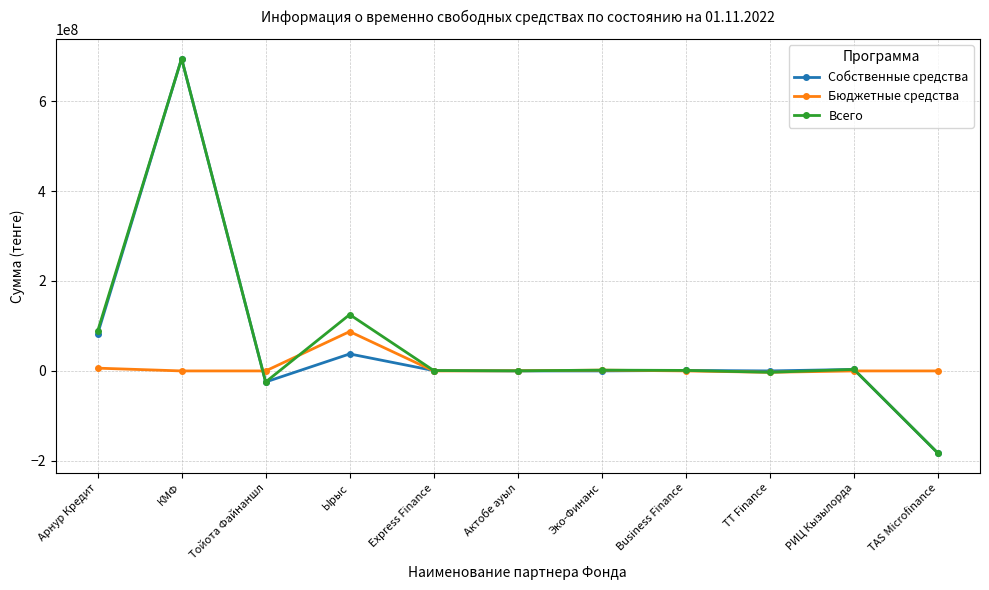

What is the difference between the second highest and second lowest values in the Бюджетные средства series?

6179059